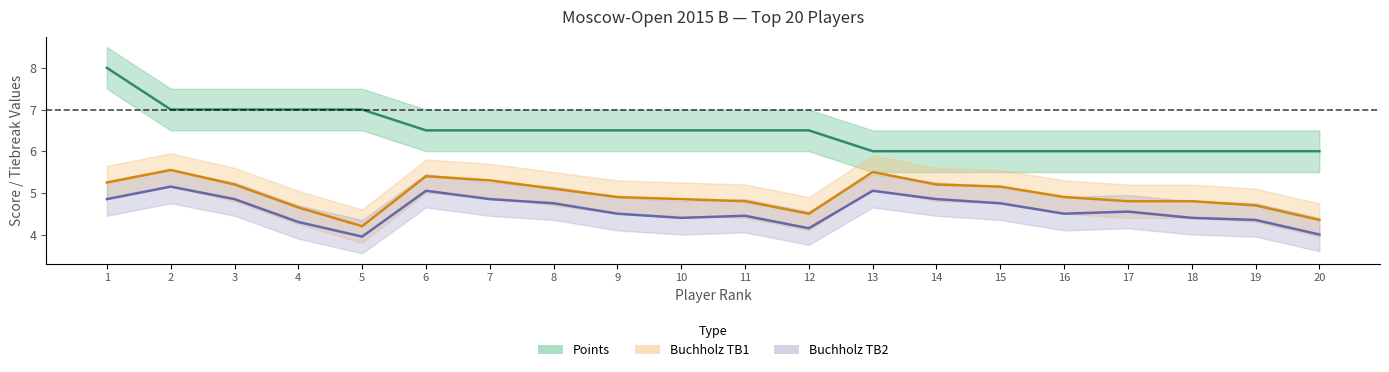

At how many categories does at least one series exceed 6?

12